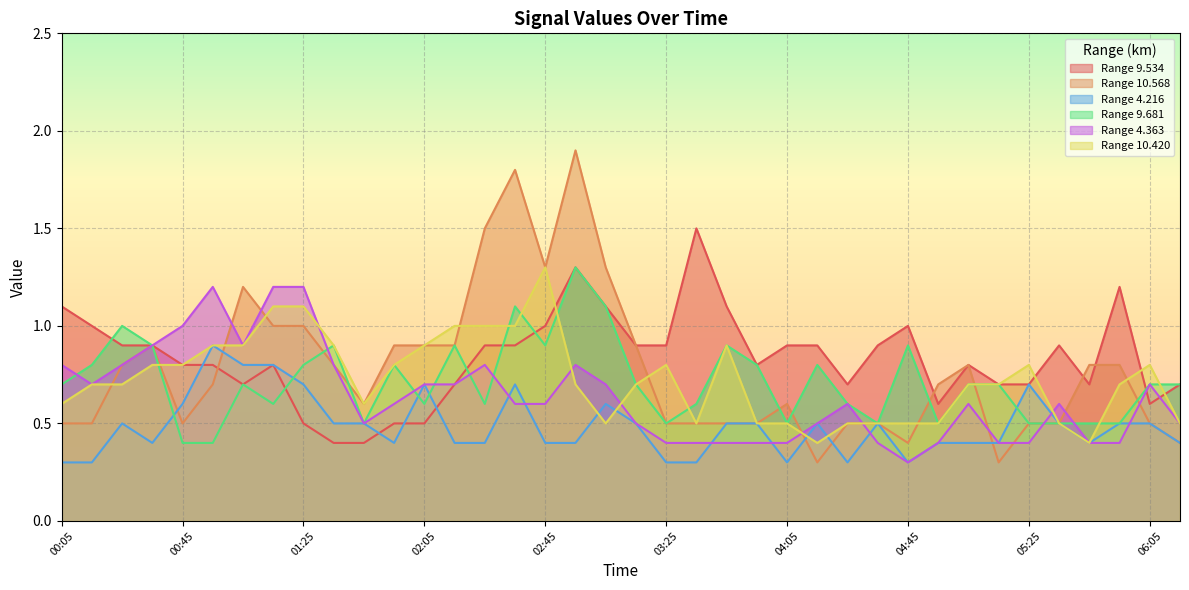

What is the label of the 14th point from the right?

04:05